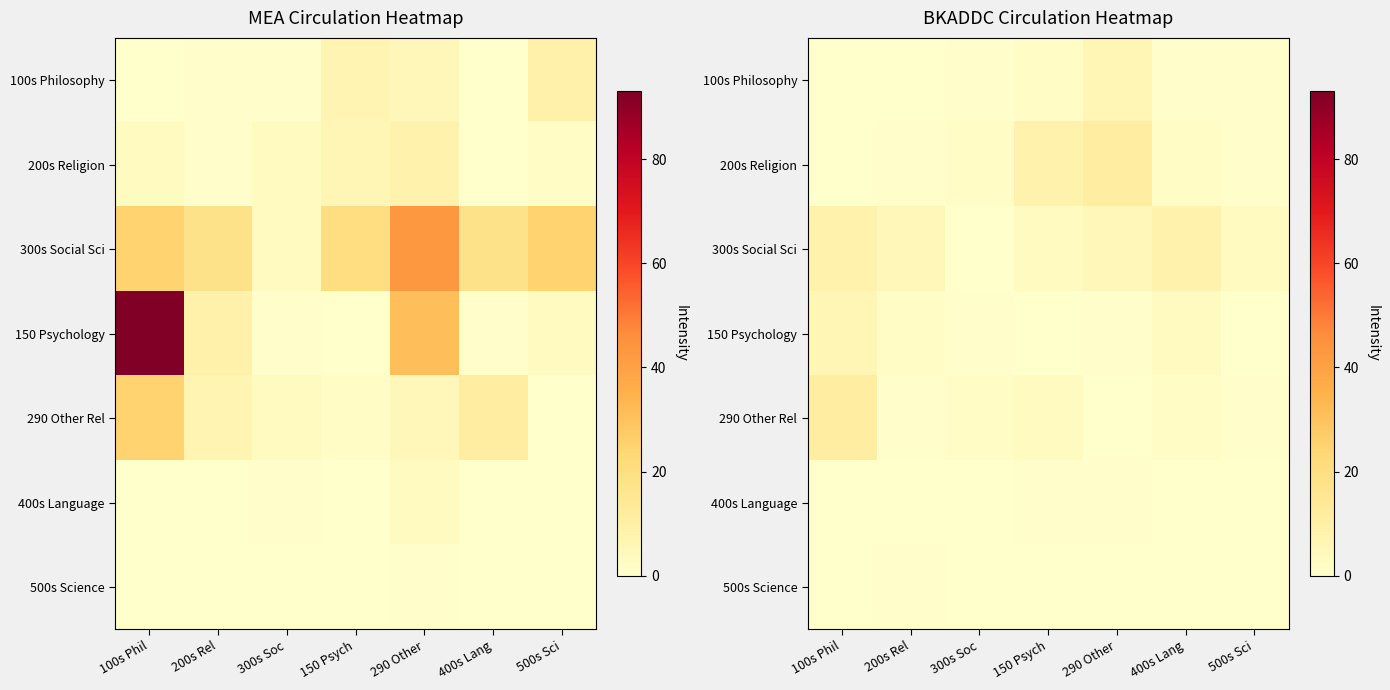

True or false: 400s Language has a value of 2 at 290 Other.

False